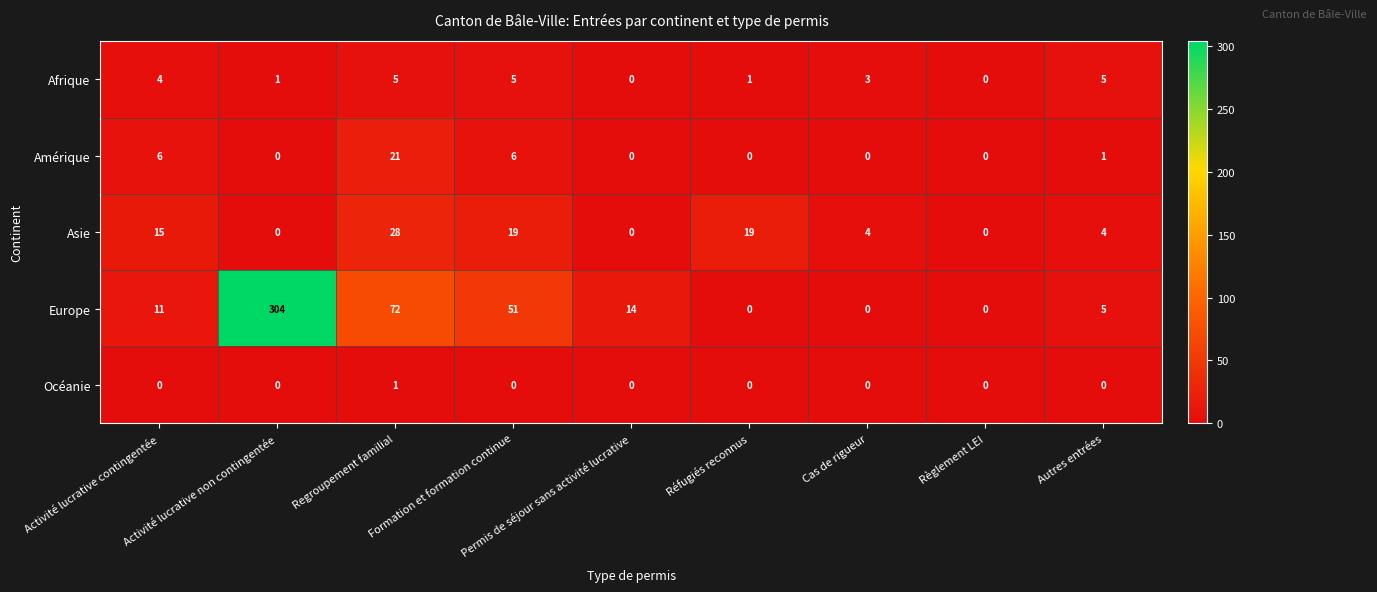

What is the maximum value shown in the chart?

304